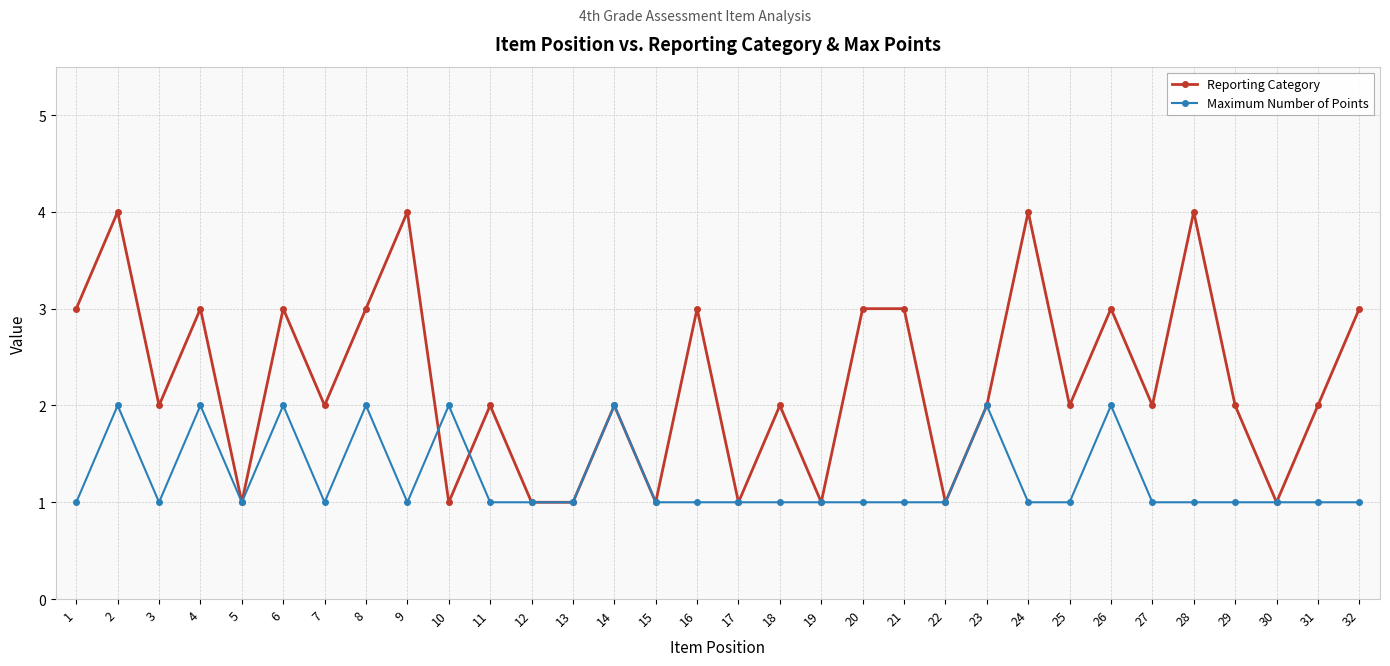

Read the Reporting Category value at 20.

3